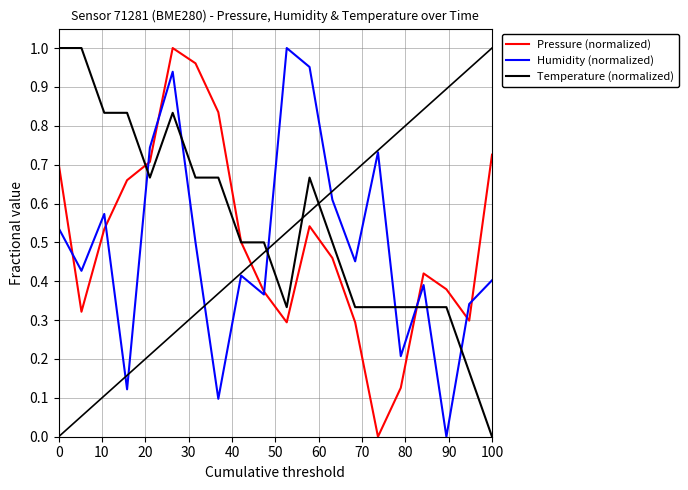

What is the average value of the Humidity (normalized) series?

0.5